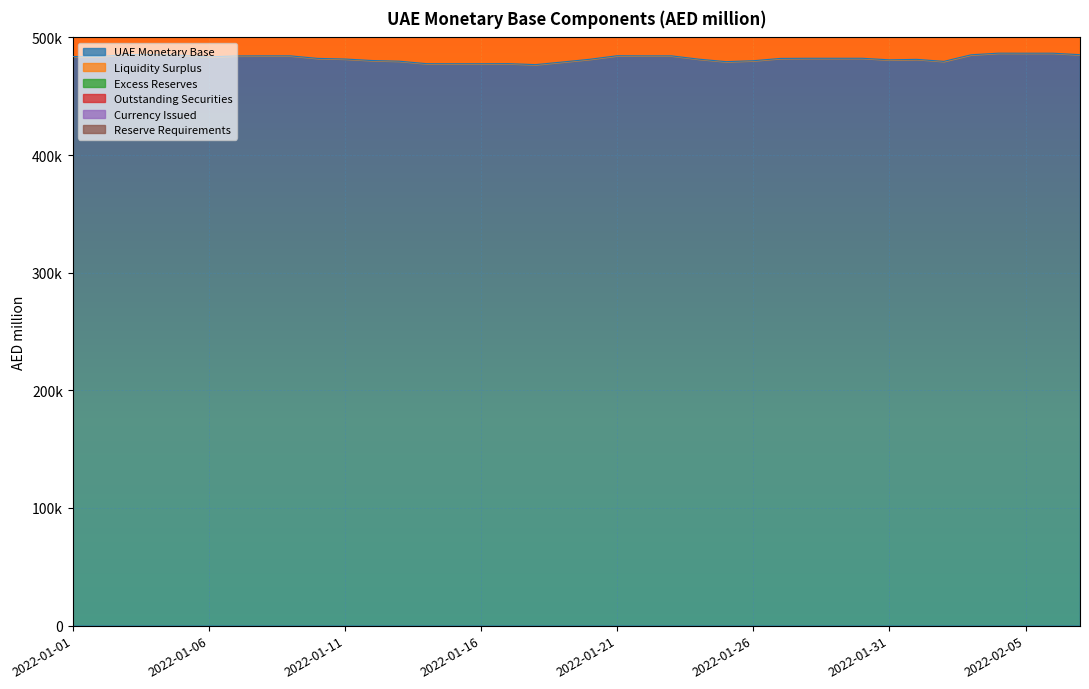

At how many categories does at least one series exceed 62764?

38